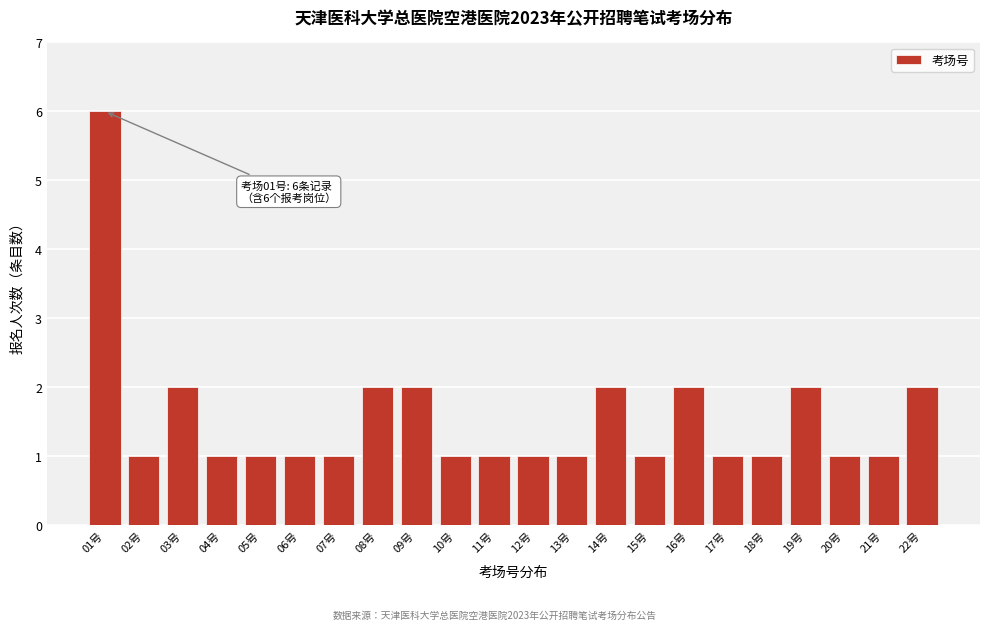

Reading right to left, transcribe all the data shown in this chart.

2	1	1	2	1	1	2	1	2	1	1	1	1	2	2	1	1	1	1	2	1	6